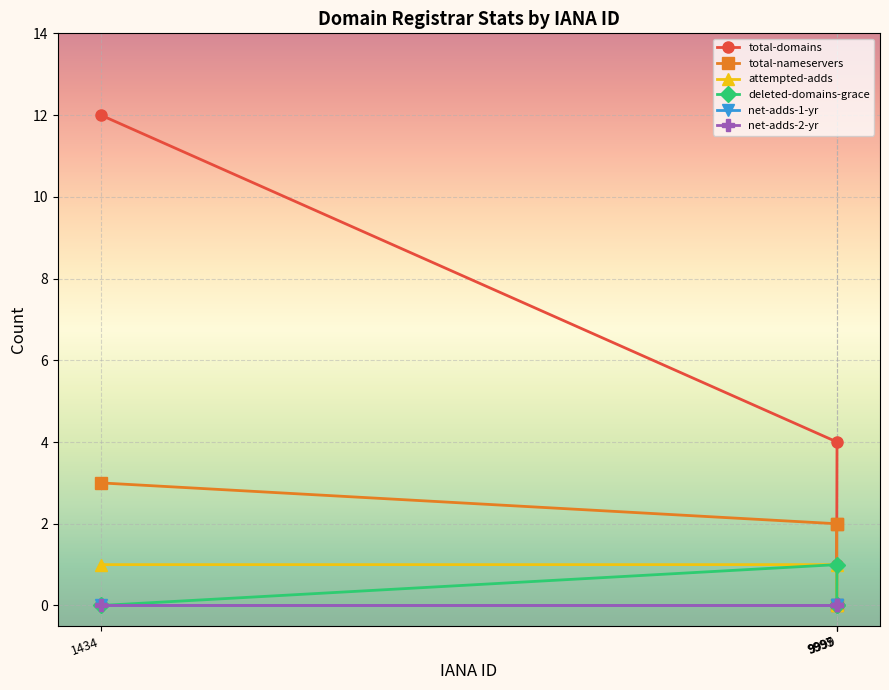

Does the chart display data point markers on the line(s)?

Yes